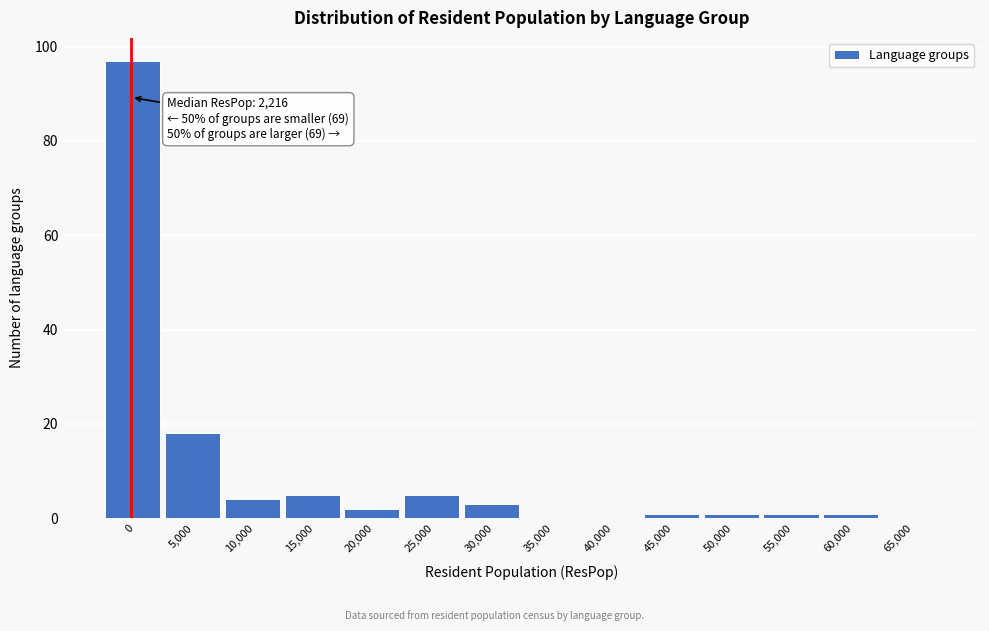

Reading left to right, what are all the values shown in this chart?

0=97	5,000=18	10,000=4	15,000=5	20,000=2	25,000=5	30,000=3	35,000=0	40,000=0	45,000=1	50,000=1	55,000=1	60,000=1	65,000=0